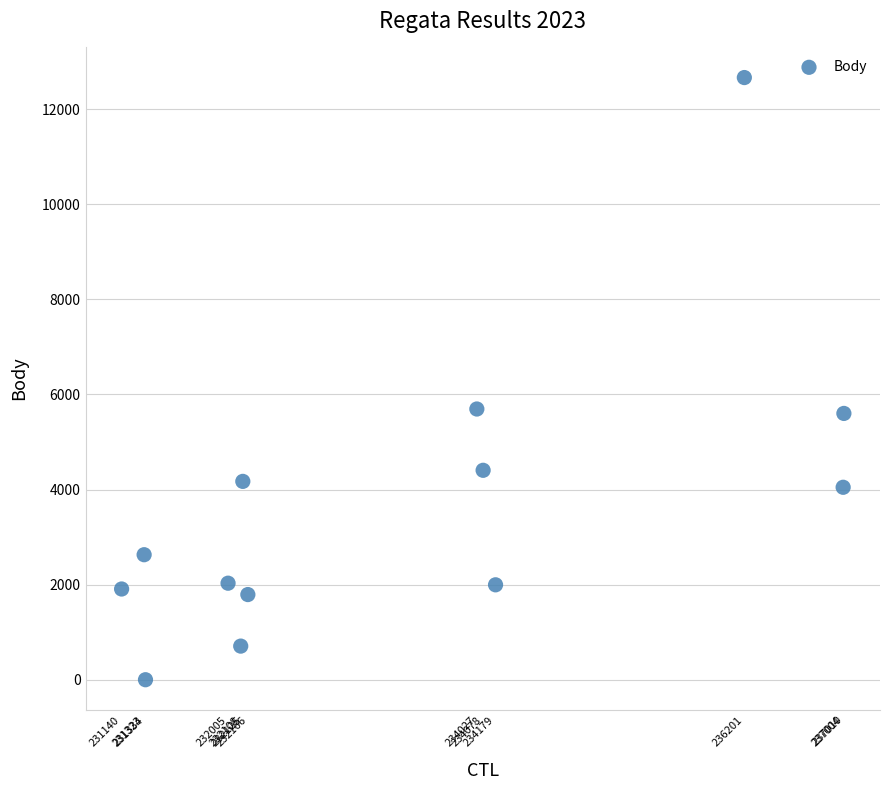

How many points are shown in the scatter plot?

13